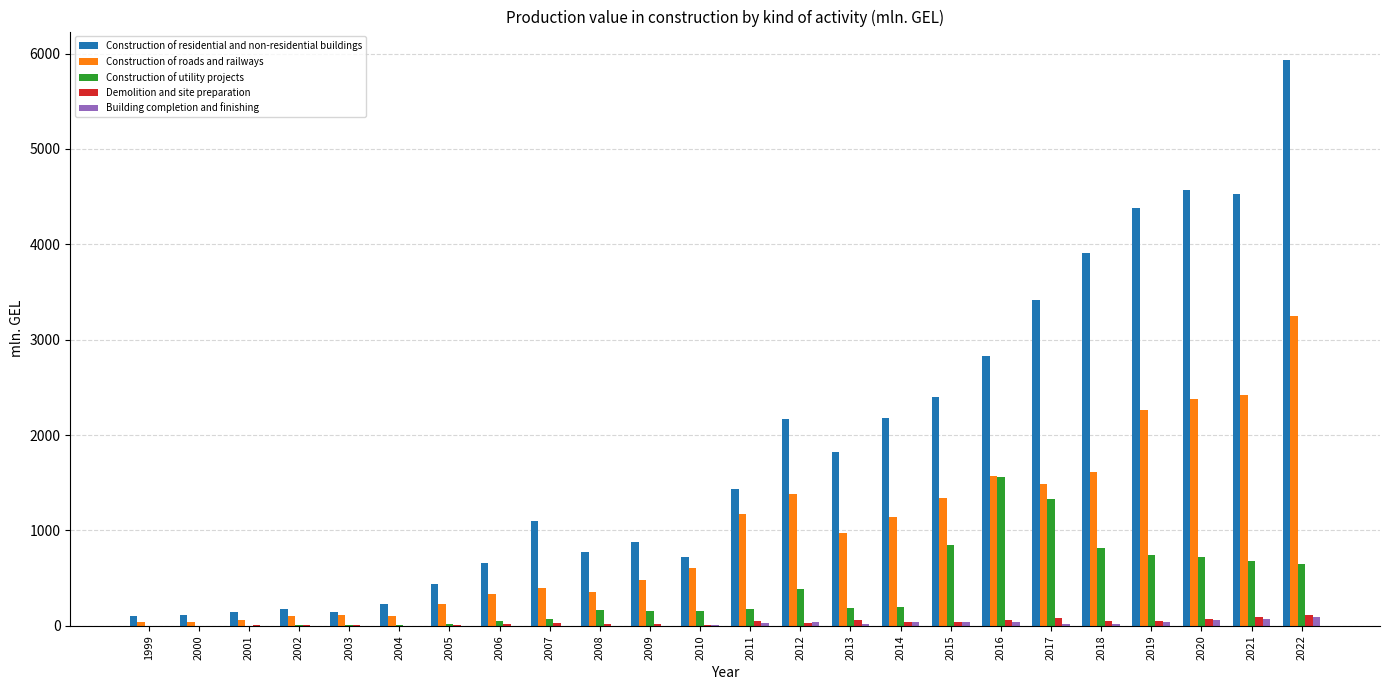

Which category has the highest value in the Construction of roads and railways series?

2022